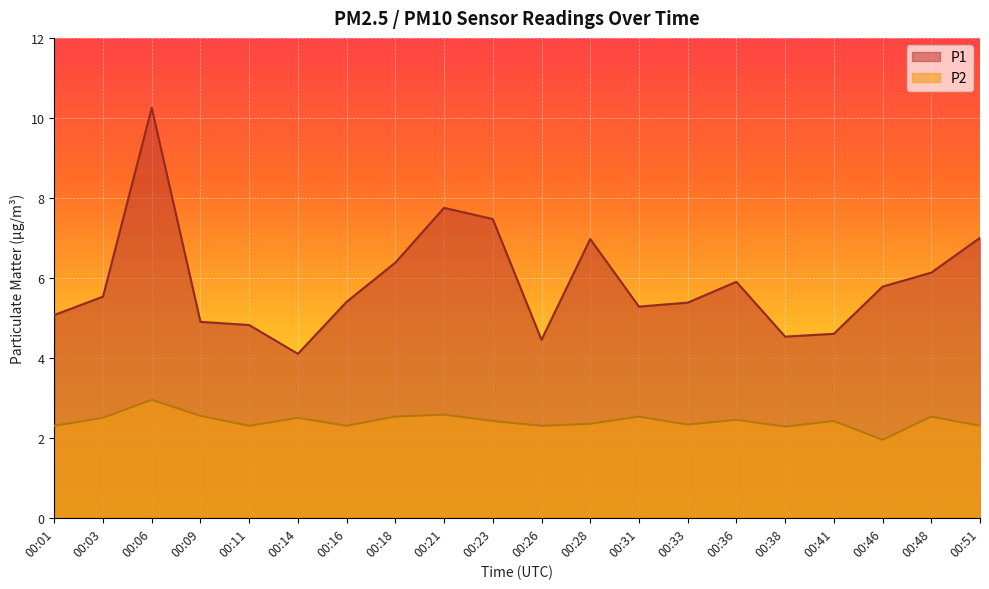

What is the sum of the P1 values at 00:09 and 00:46?

10.7